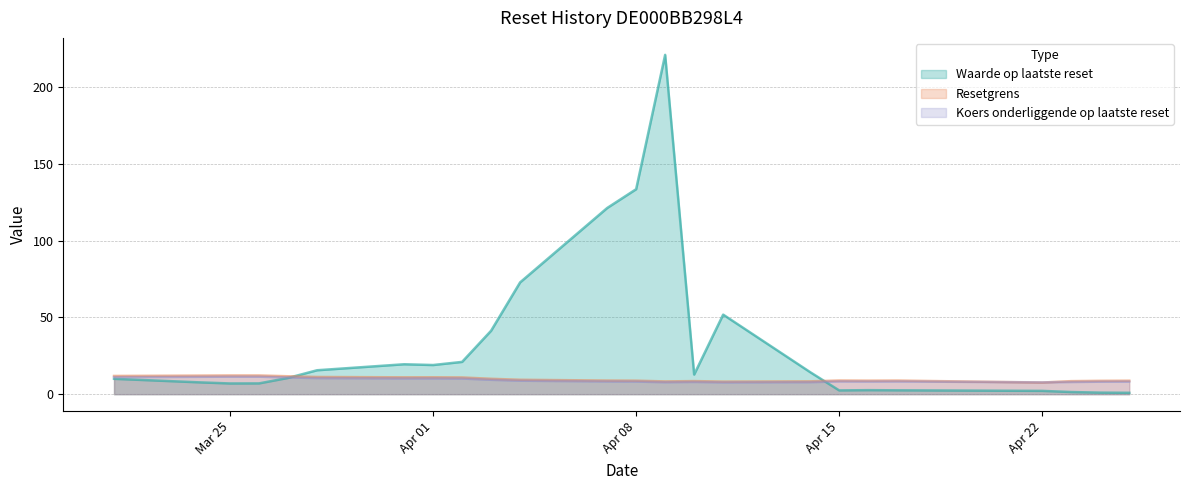

At how many categories does at least one series exceed 118?

3